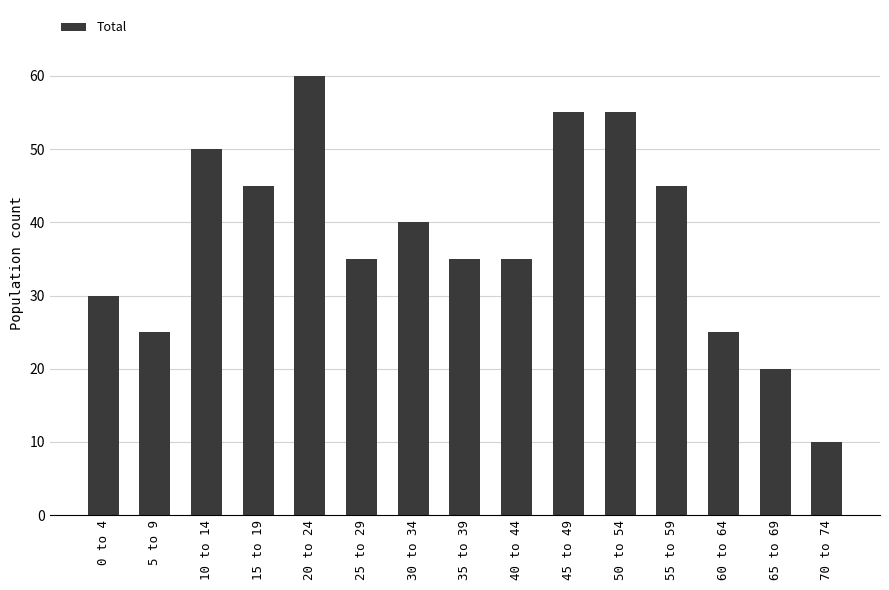

What is the value of the 8th bar from the left?

35